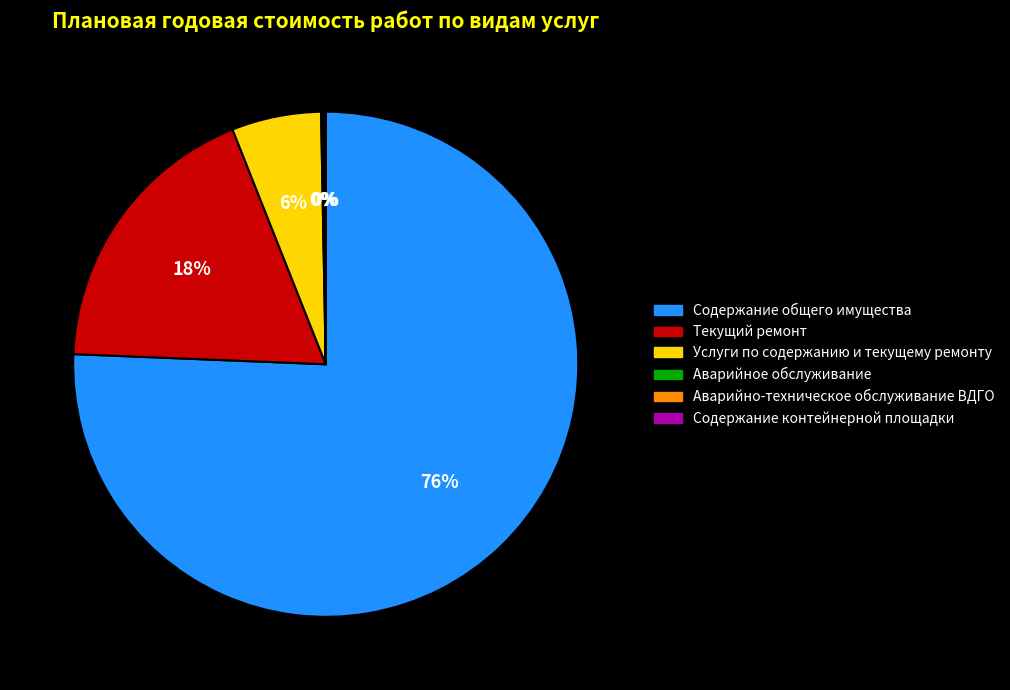

Does Услуги по содержанию и текущему ремонту account for over 50% of the chart?

No